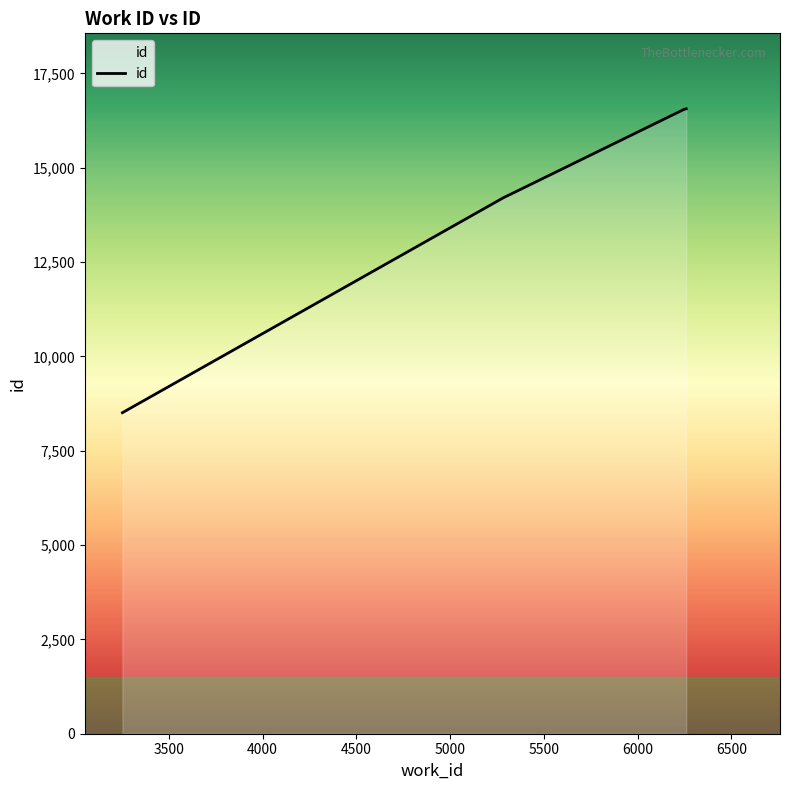

True or false: there are more than 1 points higher than both neighbors.

False